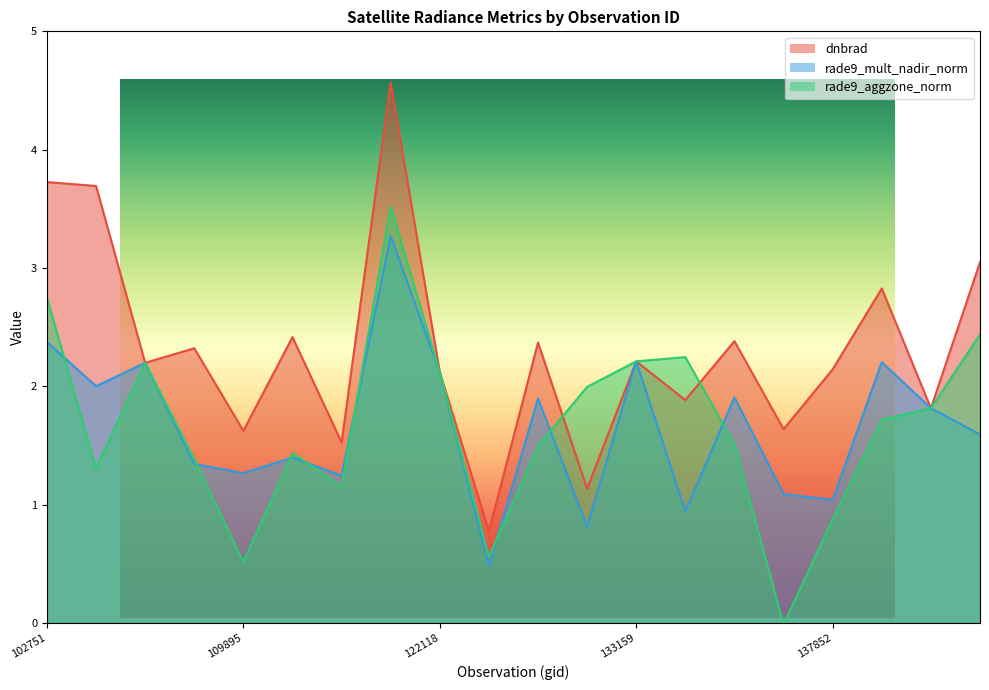

Is the value of rade9_mult_nadir_norm at 102751 greater than the value of rade9_aggzone_norm at 133159?

Yes